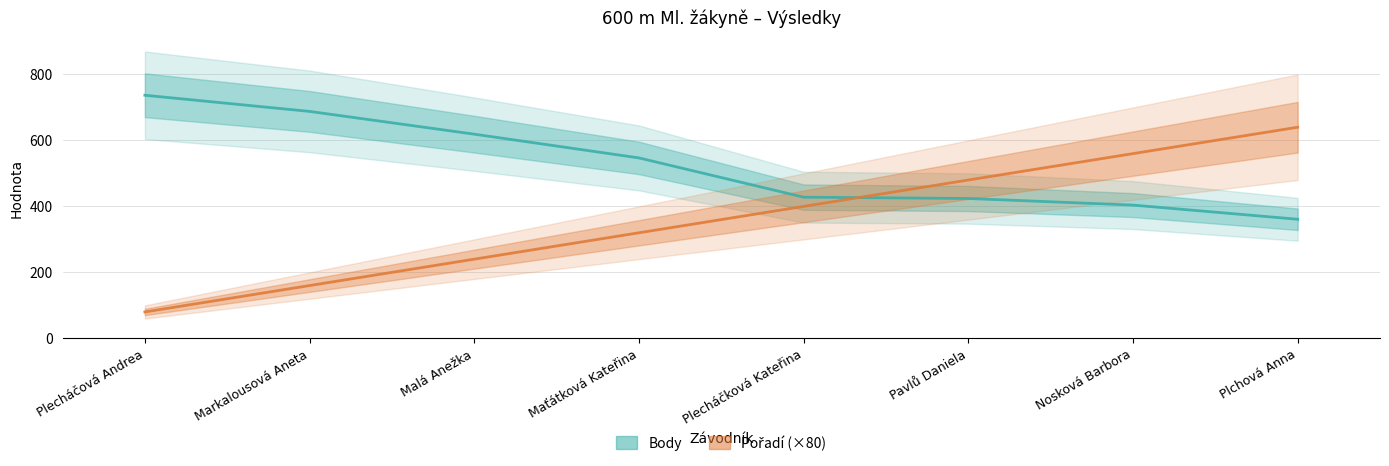

What position from the right is Plchová Anna?

1